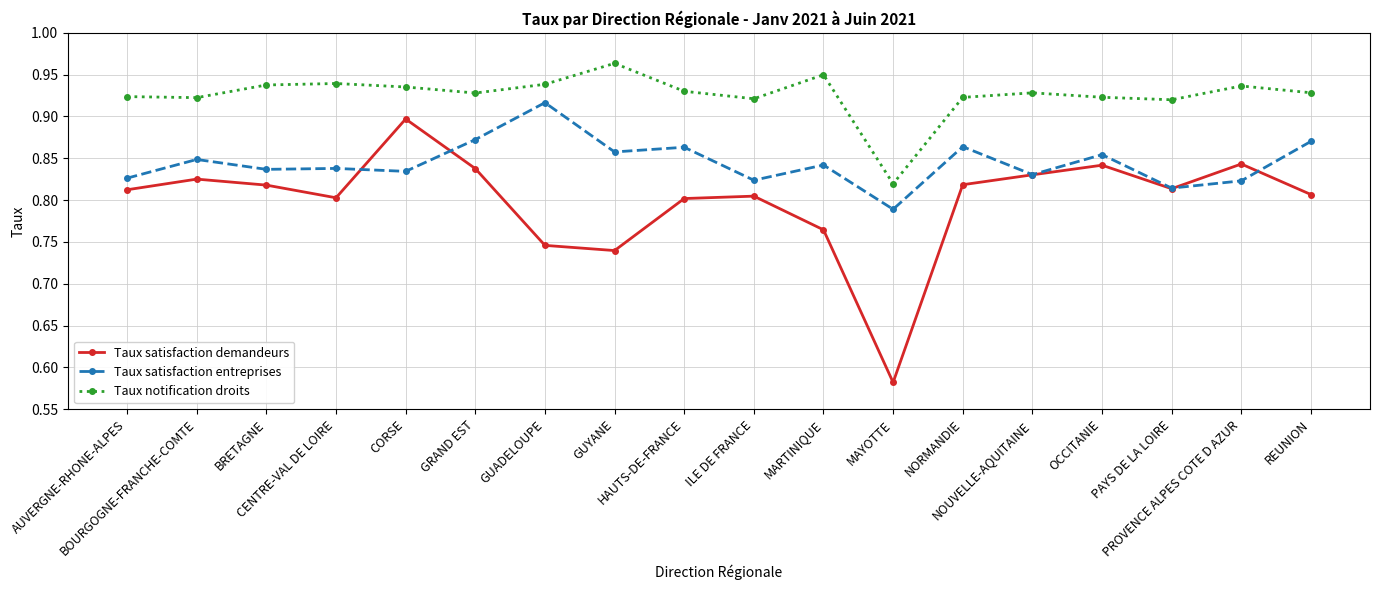

True or false: Taux satisfaction demandeurs and Taux satisfaction entreprises intersect in this chart.

True